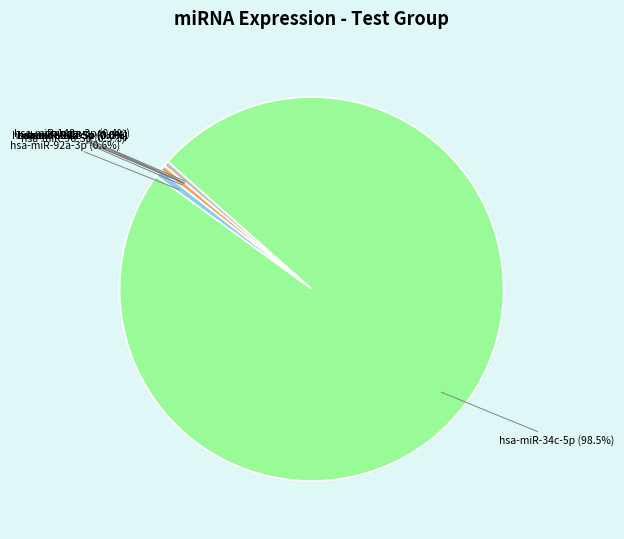

Is the sum of hsa-miR-92a-3p and hsa-miR-96-5p greater than half?

No